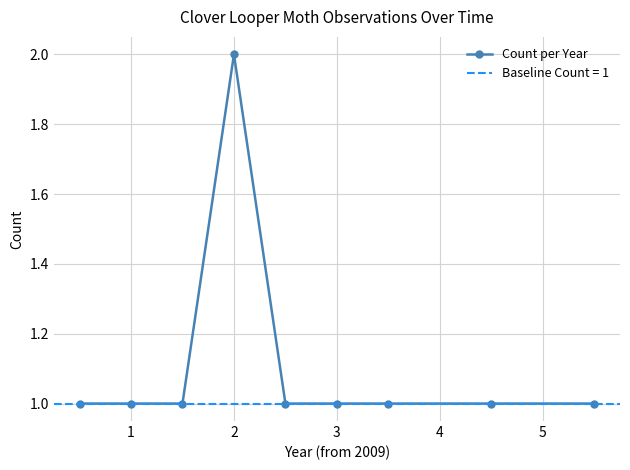

Is it true that the value at 2 is 2?

False